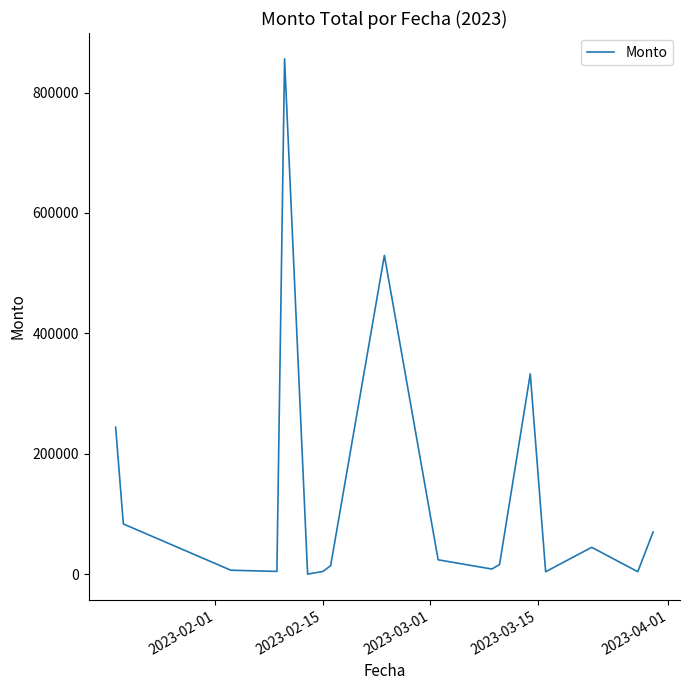

What is the difference between the maximum and minimum values?

855486.9